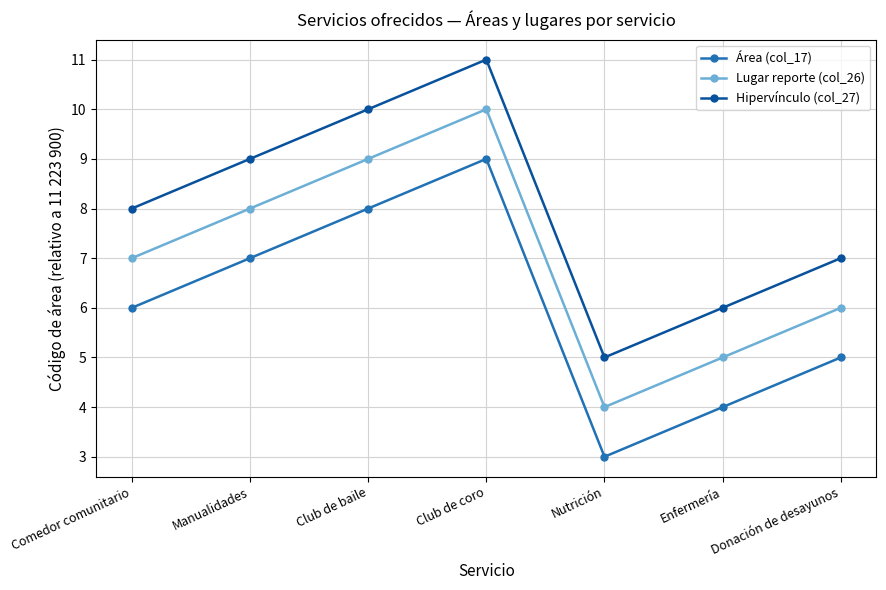

Which label corresponds to the largest value in the chart?

Club de coro